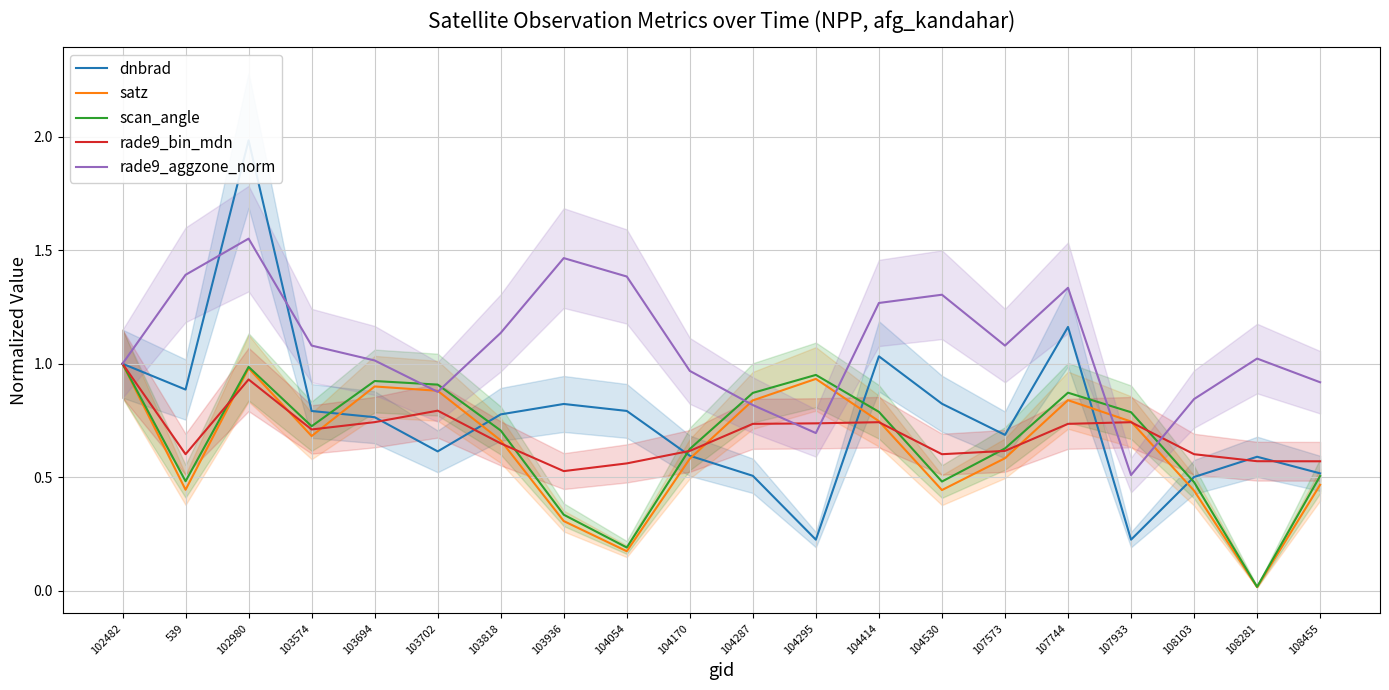

Reading left to right, extract all data points from this chart.

dnbrad: 102482=1.0	539=0.9	102980=2.0	103574=0.8	103694=0.8	103702=0.6	103818=0.8	103936=0.8	104054=0.8	104170=0.6	104287=0.5	104295=0.2	104414=1.0	104530=0.8	107573=0.7	107744=1.2	107933=0.2	108103=0.5	108281=0.6	108455=0.5
satz: 102482=1.0	539=0.4	102980=1.0	103574=0.7	103694=0.9	103702=0.9	103818=0.7	103936=0.3	104054=0.2	104170=0.6	104287=0.8	104295=0.9	104414=0.7	104530=0.4	107573=0.6	107744=0.8	107933=0.7	108103=0.4	108281=0.0	108455=0.5
scan_angle: 102482=1.0	539=0.5	102980=1.0	103574=0.7	103694=0.9	103702=0.9	103818=0.7	103936=0.3	104054=0.2	104170=0.6	104287=0.9	104295=1.0	104414=0.8	104530=0.5	107573=0.6	107744=0.9	107933=0.8	108103=0.5	108281=0.0	108455=0.5
rade9_bin_mdn: 102482=1.0	539=0.6	102980=0.9	103574=0.7	103694=0.7	103702=0.8	103818=0.6	103936=0.5	104054=0.6	104170=0.6	104287=0.7	104295=0.7	104414=0.7	104530=0.6	107573=0.6	107744=0.7	107933=0.7	108103=0.6	108281=0.6	108455=0.6
rade9_aggzone_norm: 102482=1.0	539=1.4	102980=1.6	103574=1.1	103694=1.0	103702=0.9	103818=1.1	103936=1.5	104054=1.4	104170=1.0	104287=0.8	104295=0.7	104414=1.3	104530=1.3	107573=1.1	107744=1.3	107933=0.5	108103=0.8	108281=1.0	108455=0.9